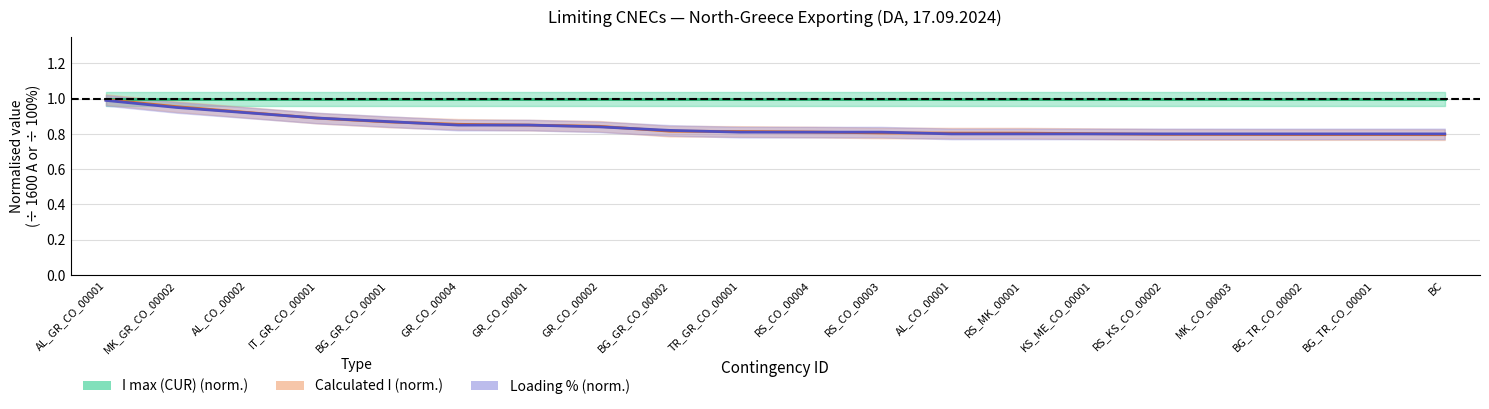

True or false: Loading (%) and Margin (A) intersect in this chart.

True